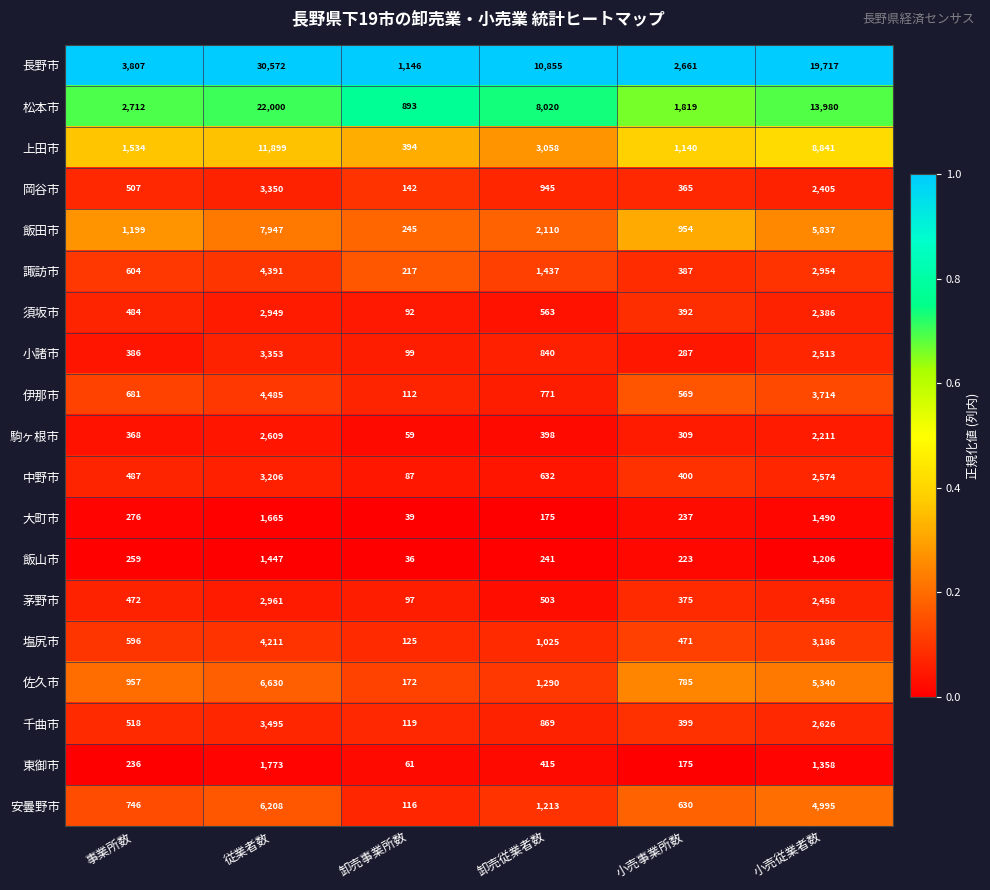

The 飯田市 series shows 5837 at 小売従業者数. True or false?

True